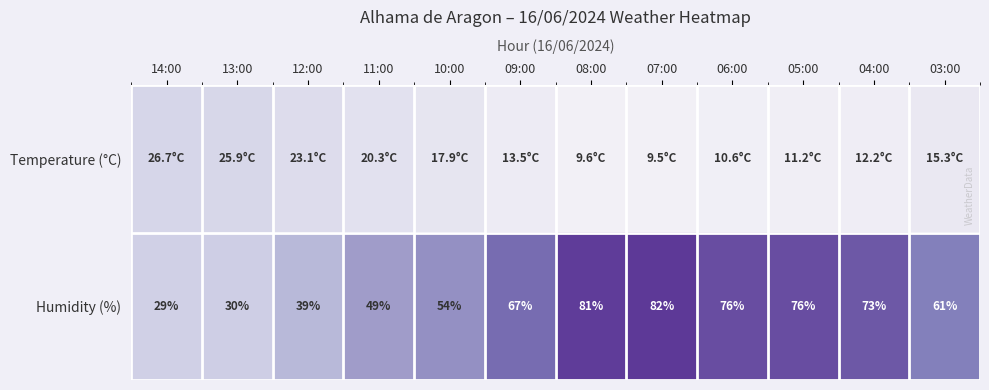

Read the Humidity (%) value at 09:00.

67.0